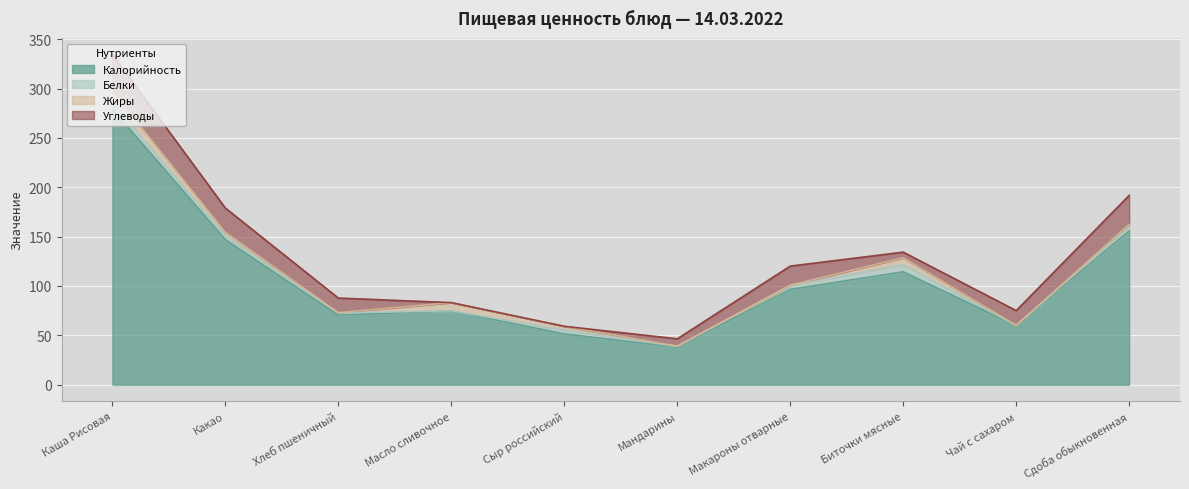

True or false: Жиры and Калорийность cross at least once.

False